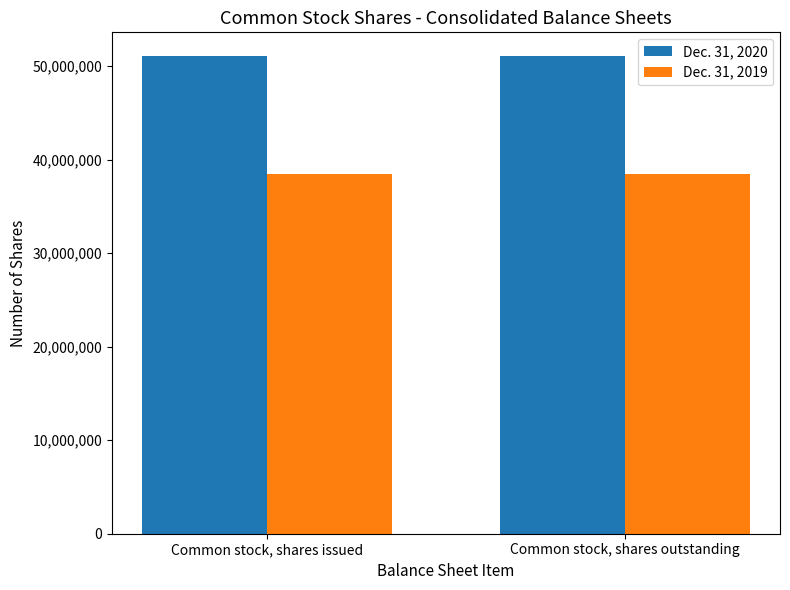

What is the average value of the Dec. 31, 2019 series?

38434488